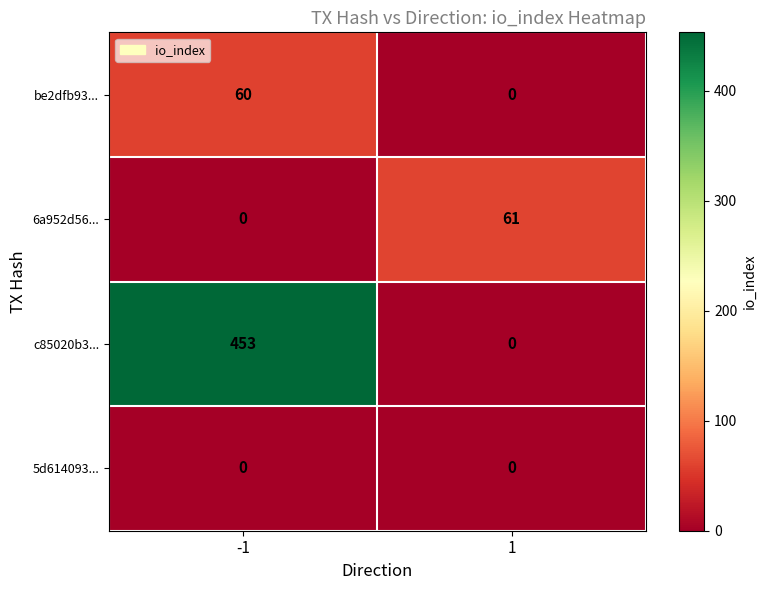

What is the total value across all series at -1?

513